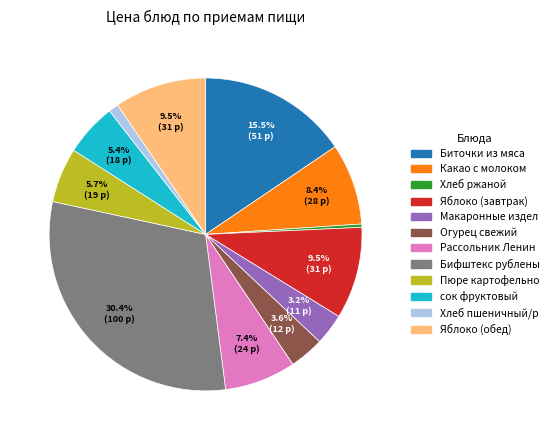

Is there a majority slice in this chart?

No